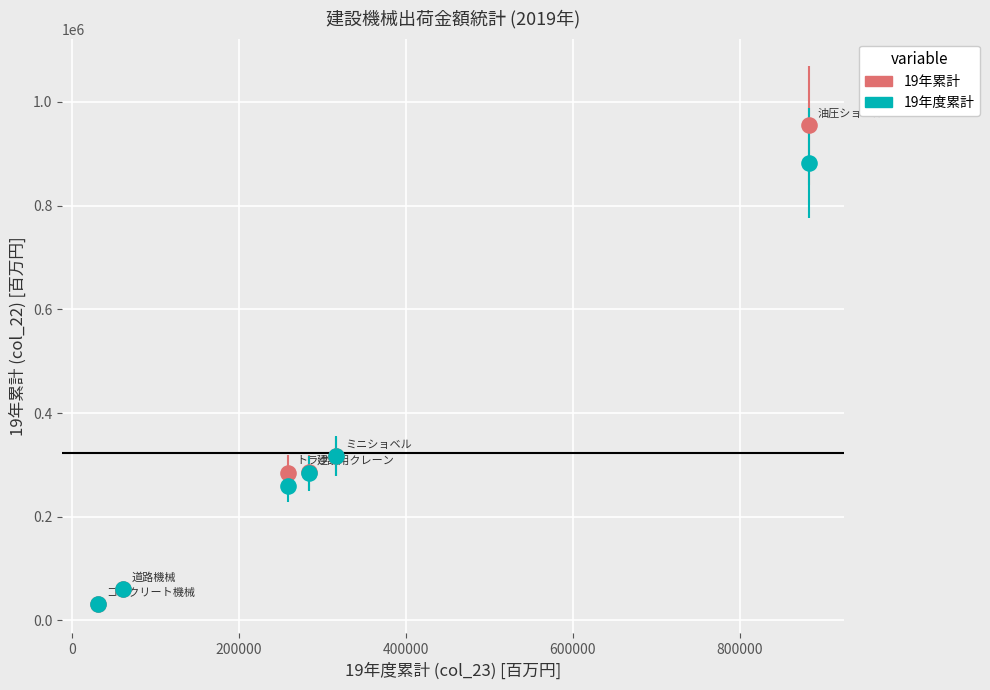

What are all the series names shown in the legend?

19年累計, 19年度累計